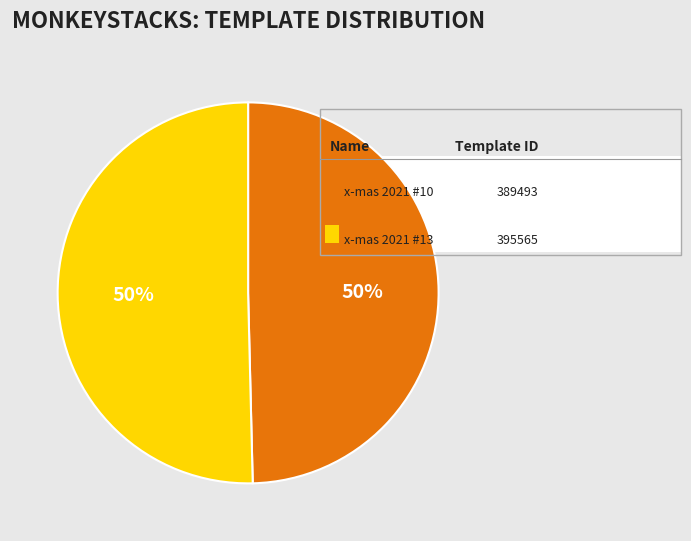

To the nearest percent, what is the average slice percentage?

50%